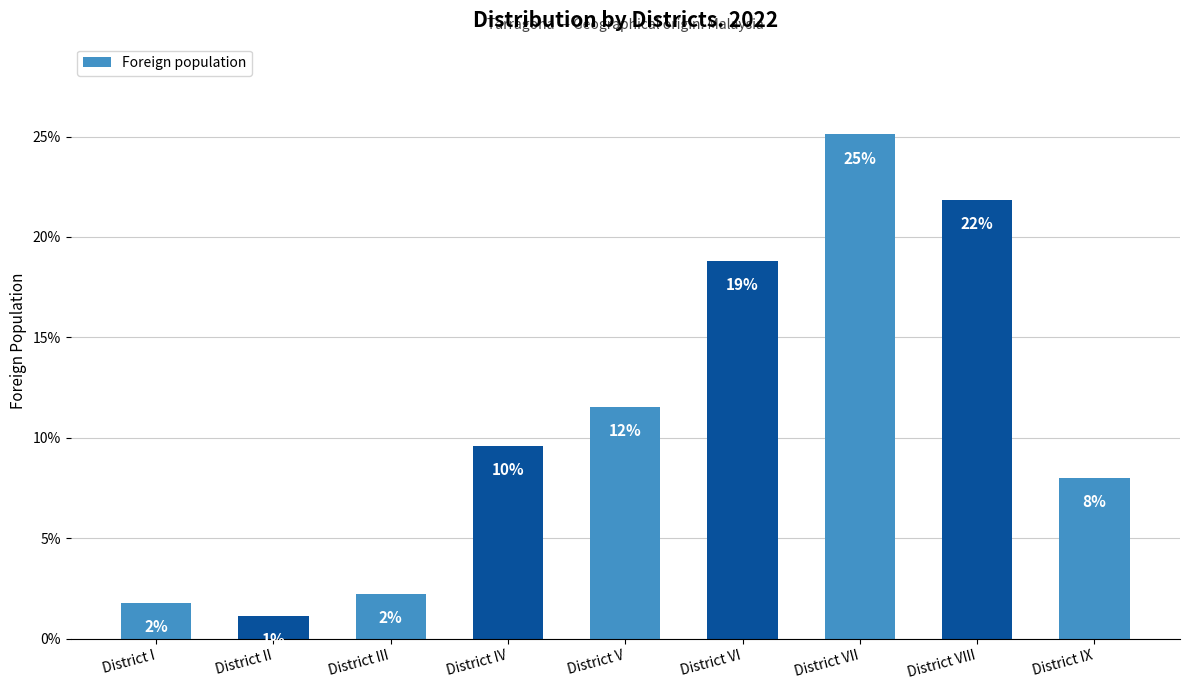

How many bars are there in total?

9